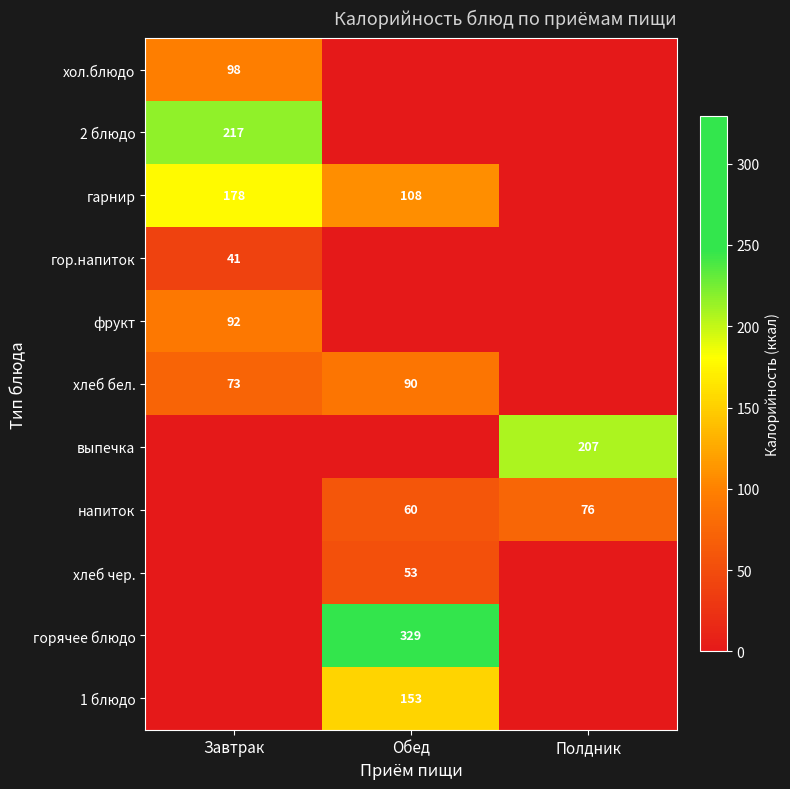

Which has a higher value, Полдник or Завтрак?

Завтрак